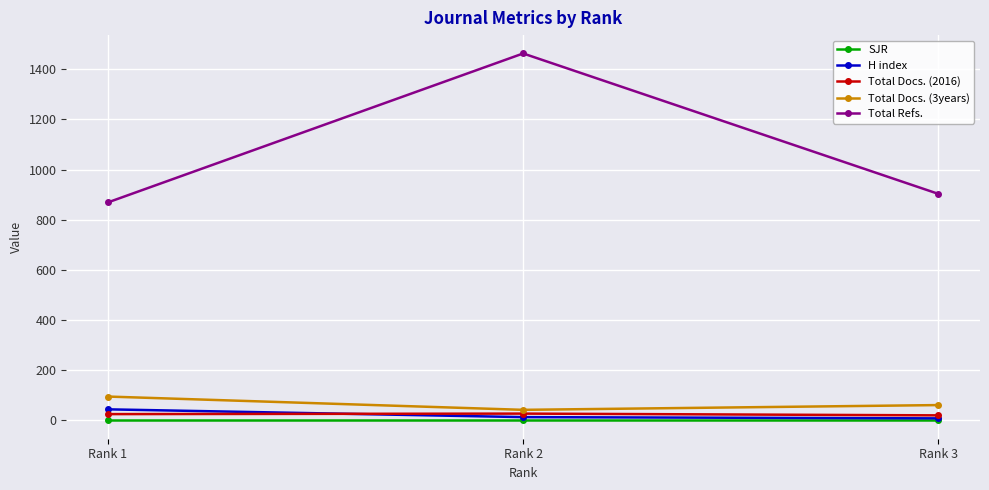

What is the value of the Total Docs. (3years) point at the 1st from the left?

95